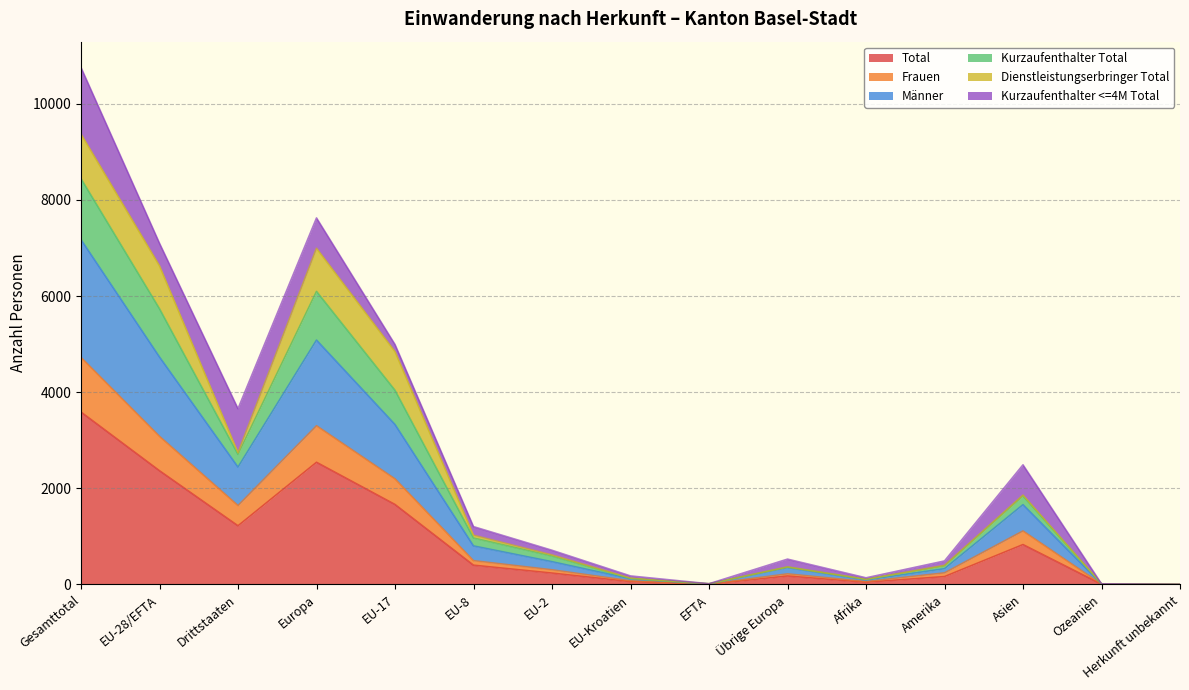

At which label does Total reach its peak?

Gesamttotal